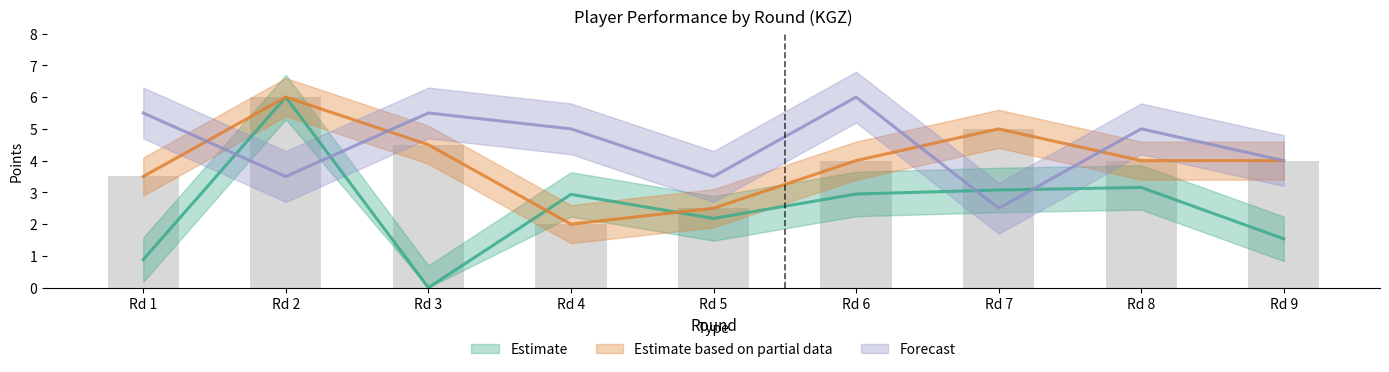

Is it true that Estimate based on partial (Points) equals 4.5 at Rd 3?

True